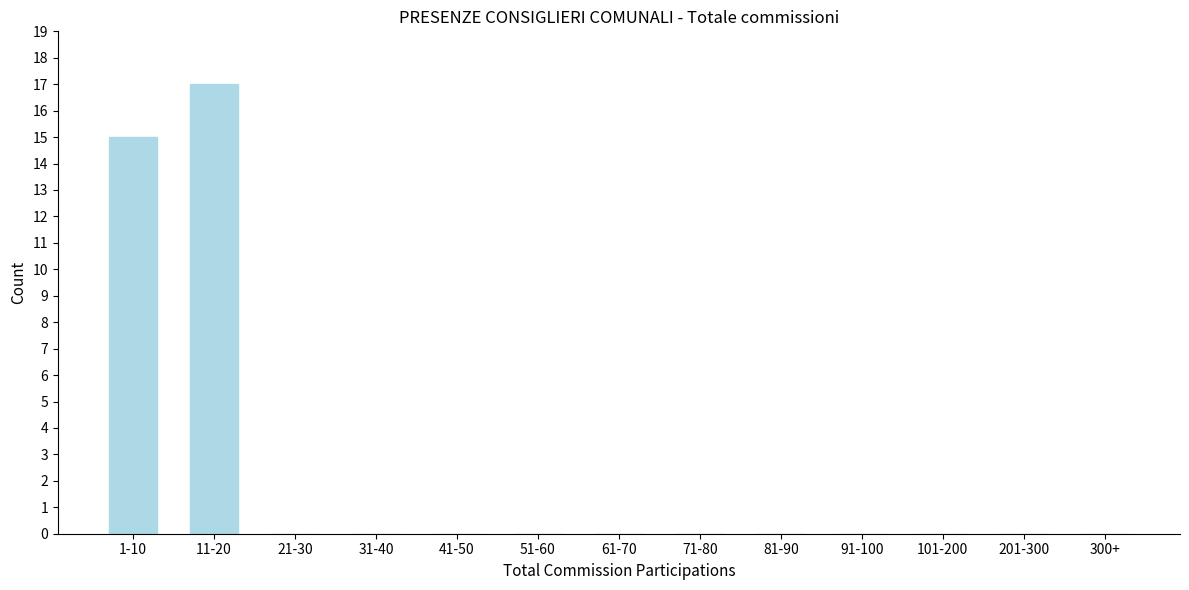

Reading right to left, what are all the values shown in this chart?

300+=0	201-300=0	101-200=0	91-100=0	81-90=0	71-80=0	61-70=0	51-60=0	41-50=0	31-40=0	21-30=0	11-20=17	1-10=15